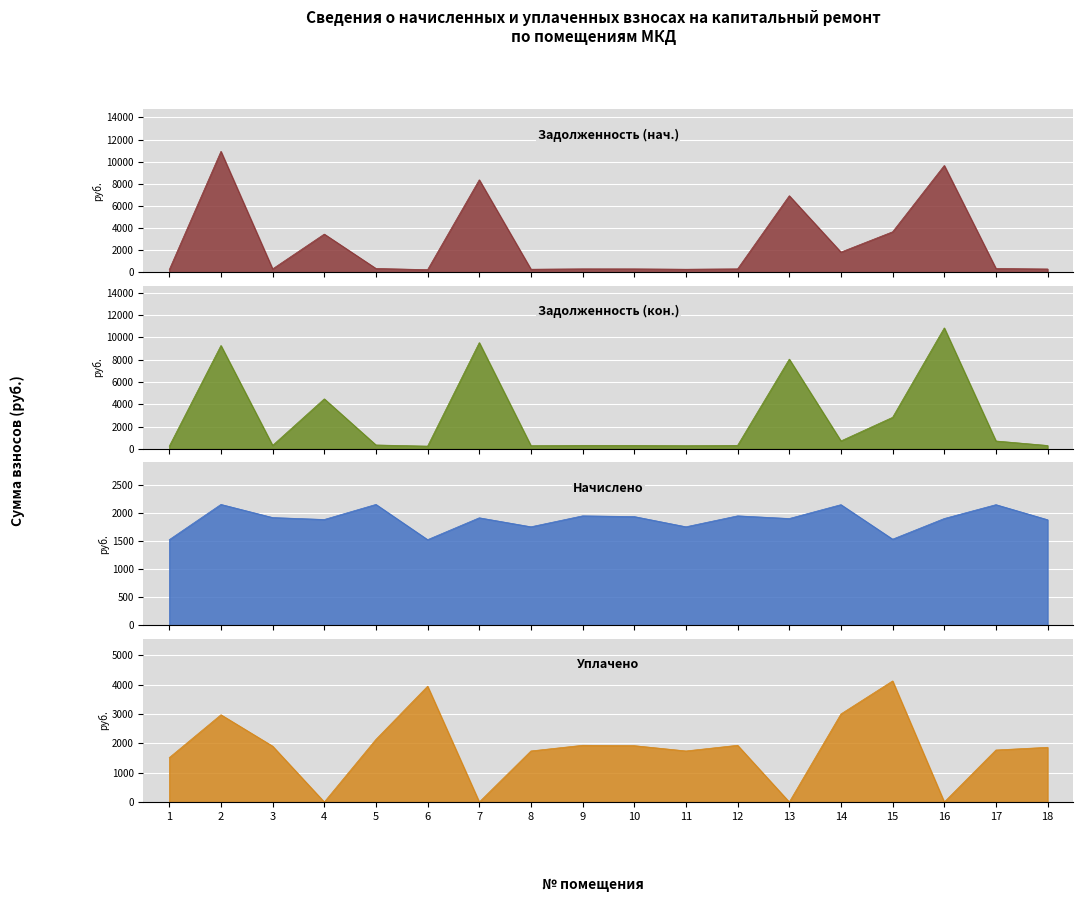

Which series has the widest spread of values?

Задолженность (нач.)